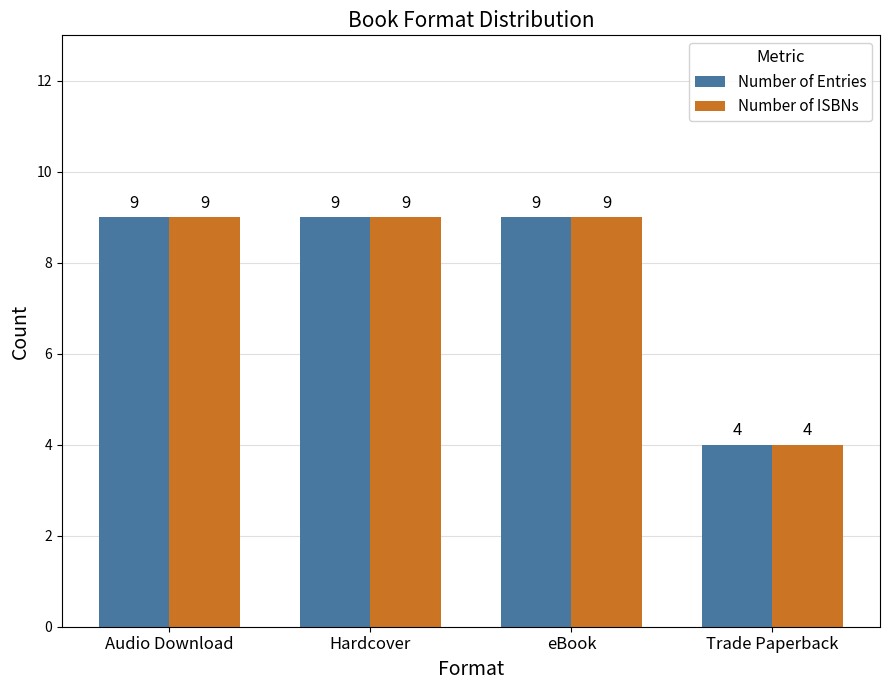

What is the label of the 4th bar from the right?

Audio Download